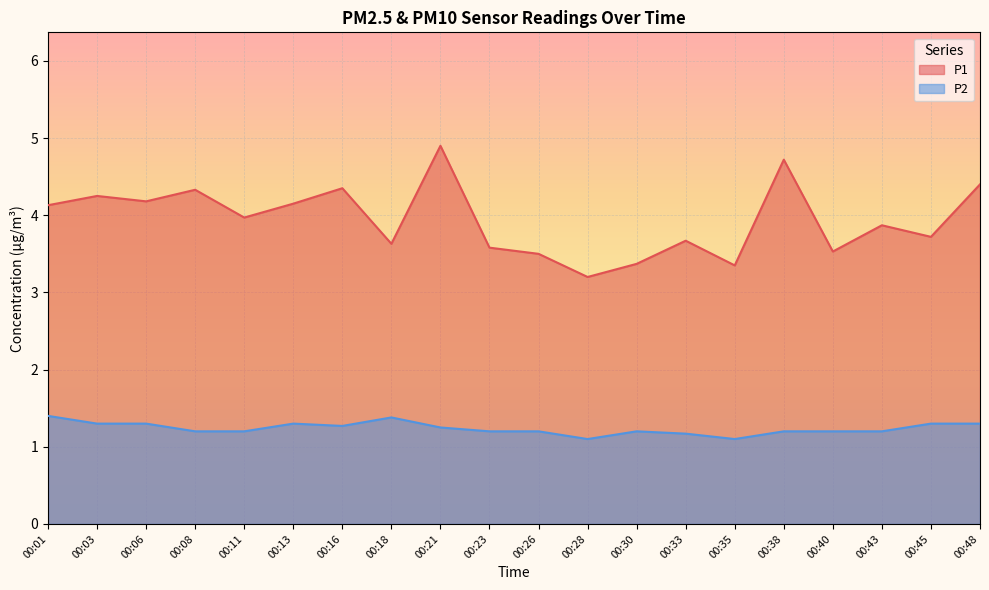

Which category has the highest value across all series?

00:21